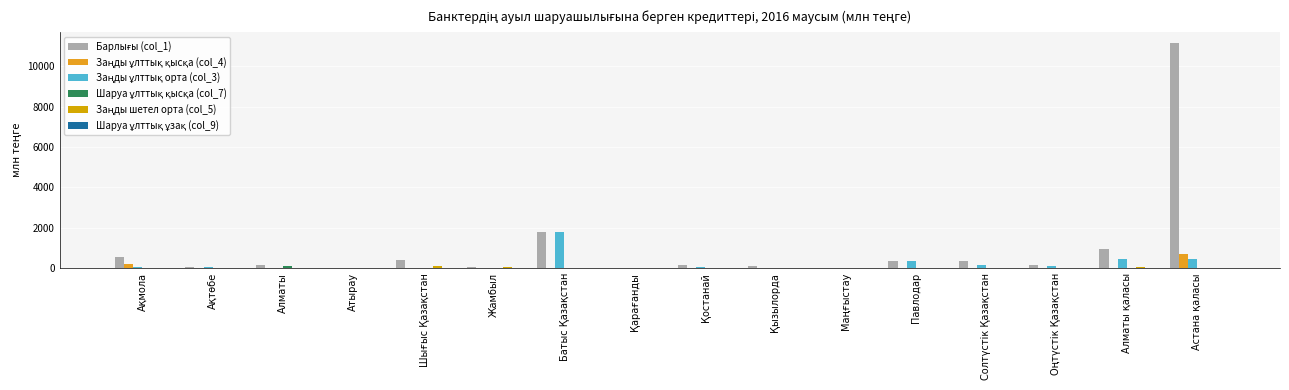

The value of Заңды шетел орта (col_5) at Солтүстік Қазақстан is 41.7. True or false?

False